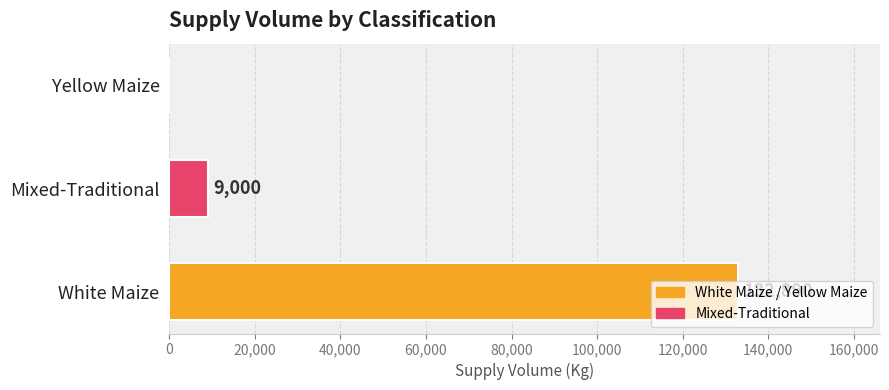

What is the maximum value shown in the chart?

132890